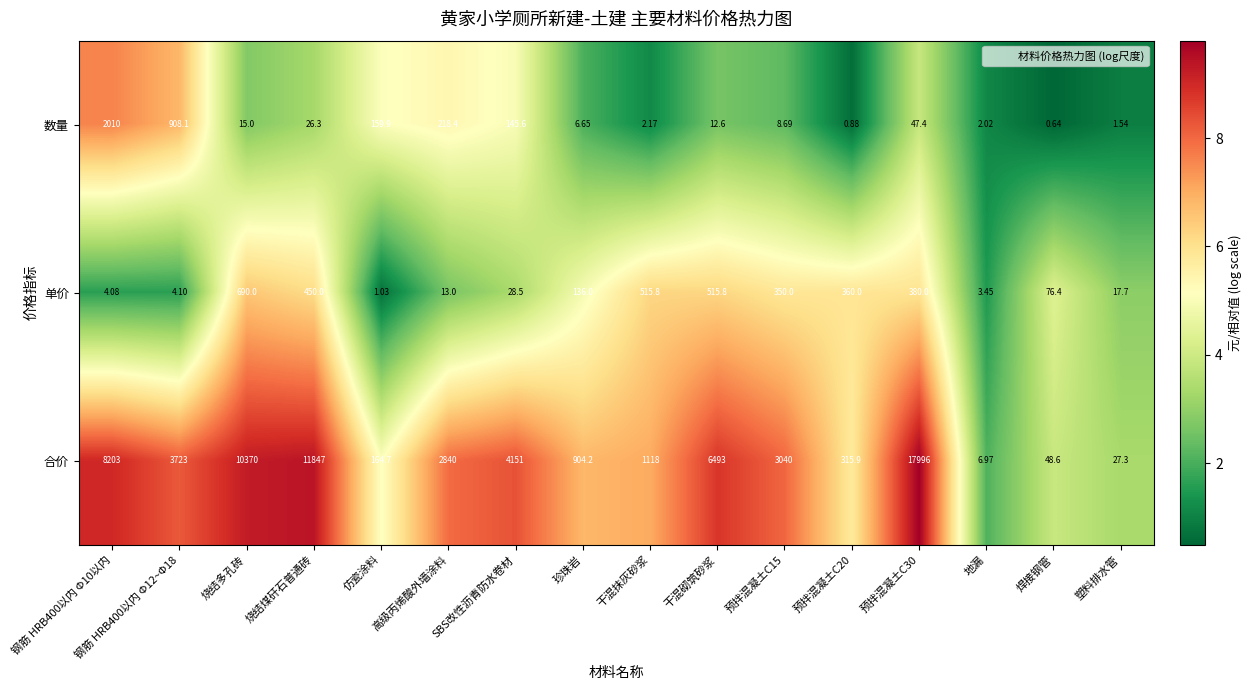

Between 珍珠岩 and 地漏, which series saw the biggest shift?

合价